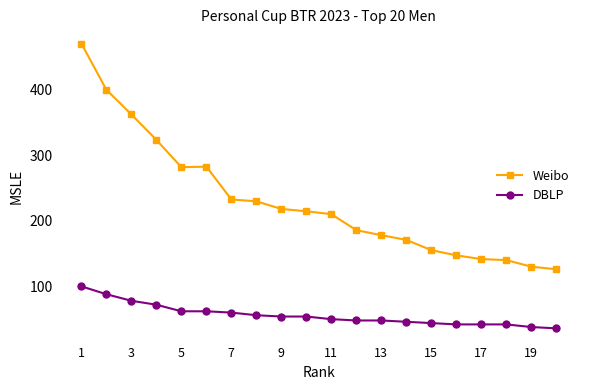

Which series has the largest total across all categories?

Weibo